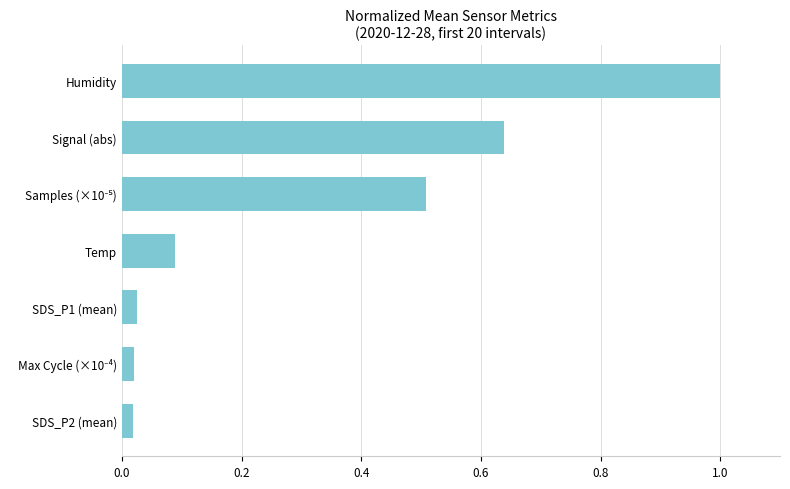

Which has a higher value, Temp or Humidity?

Humidity